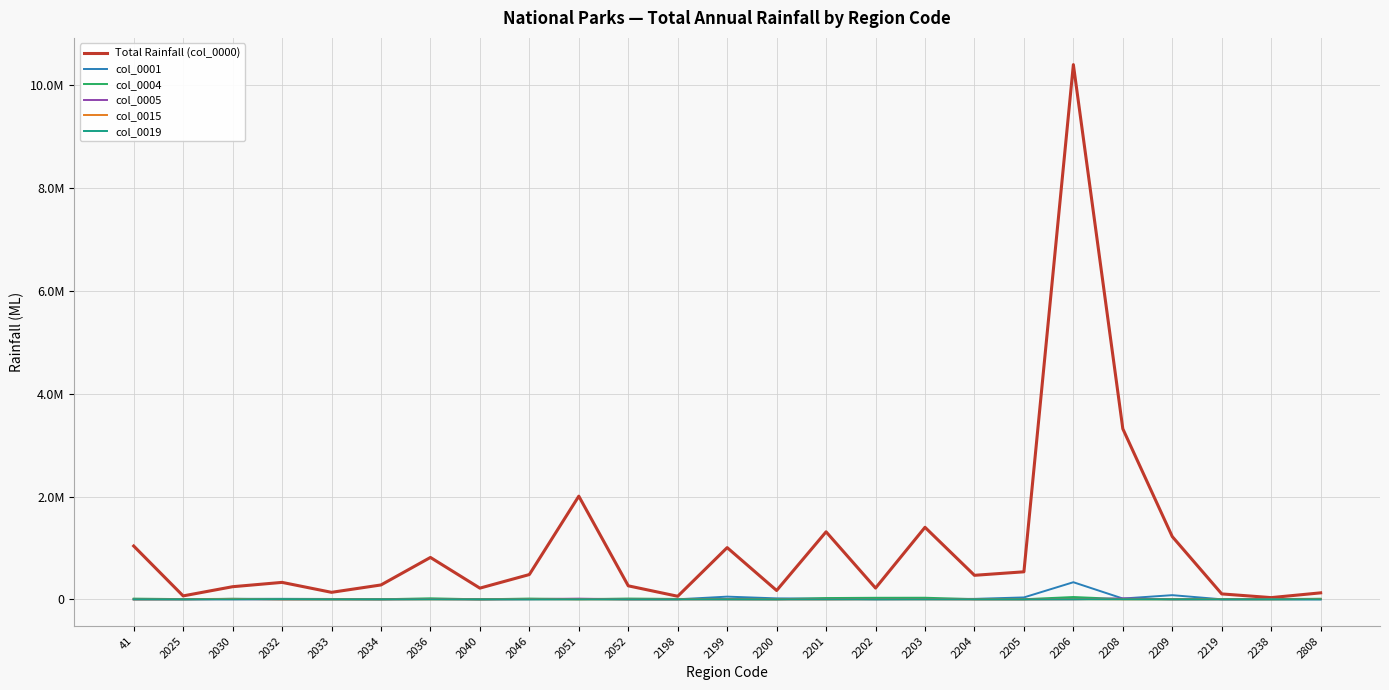

What are all the series names shown in the legend?

Total Rainfall (col_0000), col_0001, col_0004, col_0005, col_0015, col_0019